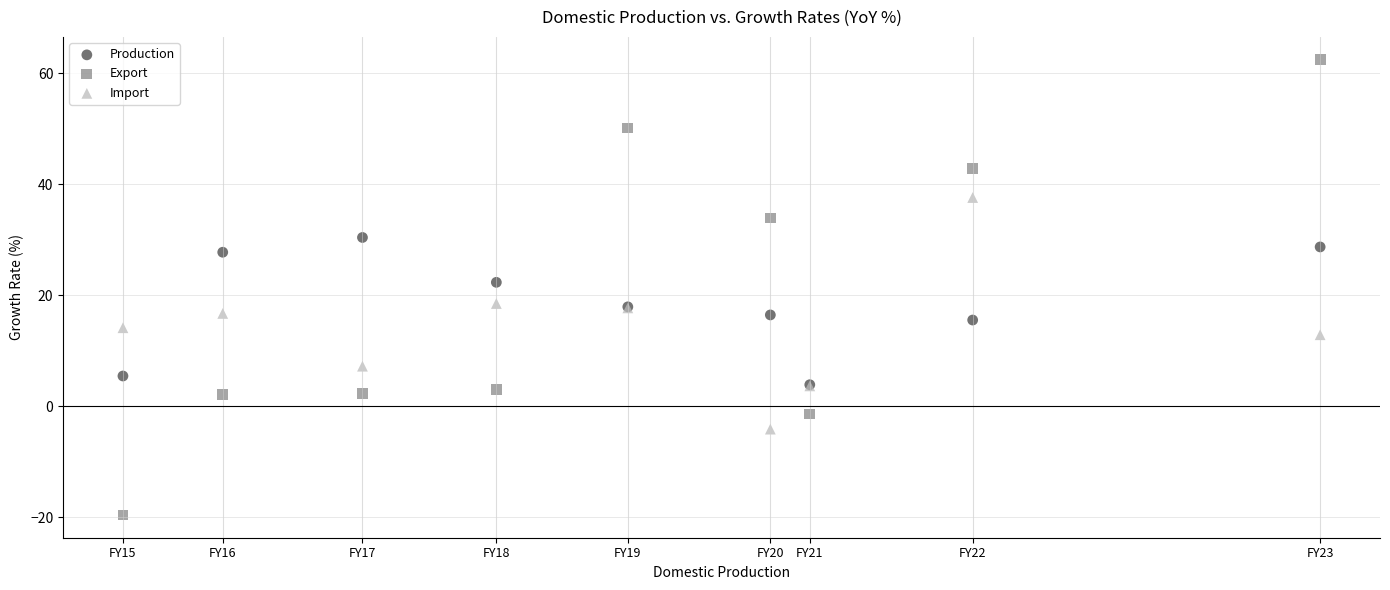

Which series has the largest Y range (max minus min)?

Export